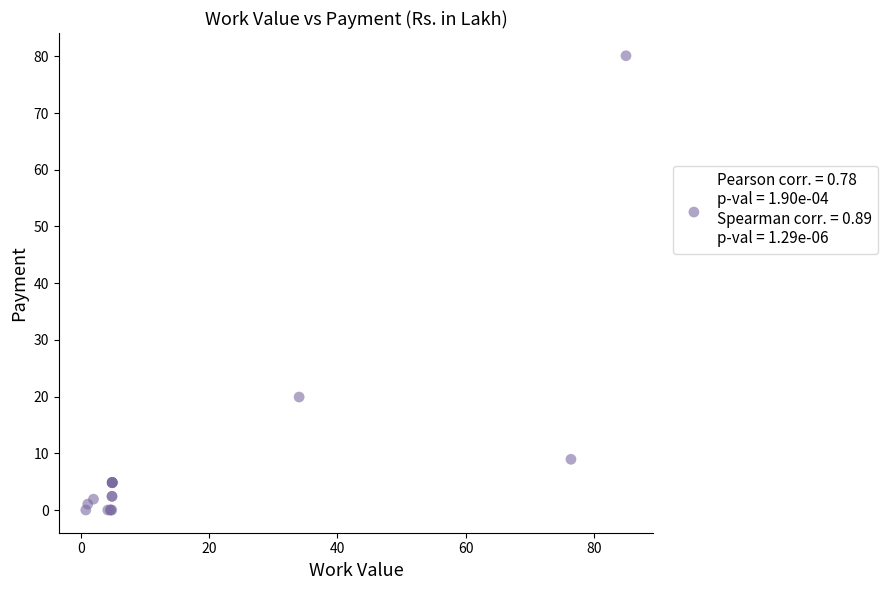

What Y value in the scatter plot is closest to 40?

19.9